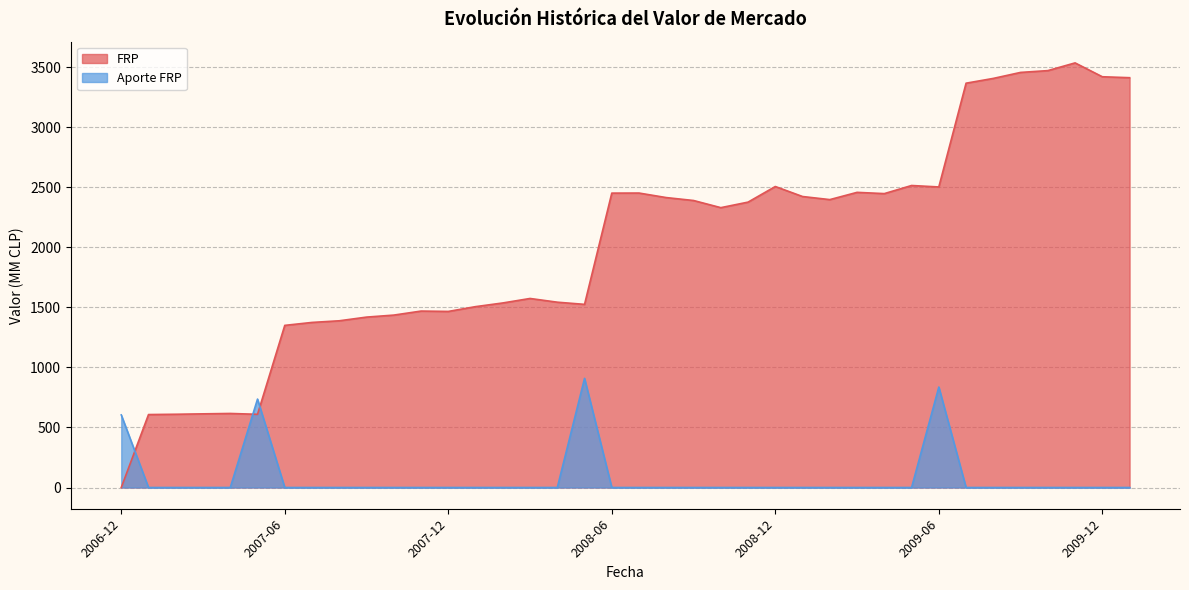

What is the difference between the maximum and minimum values in the Aporte FRP series?

909.1